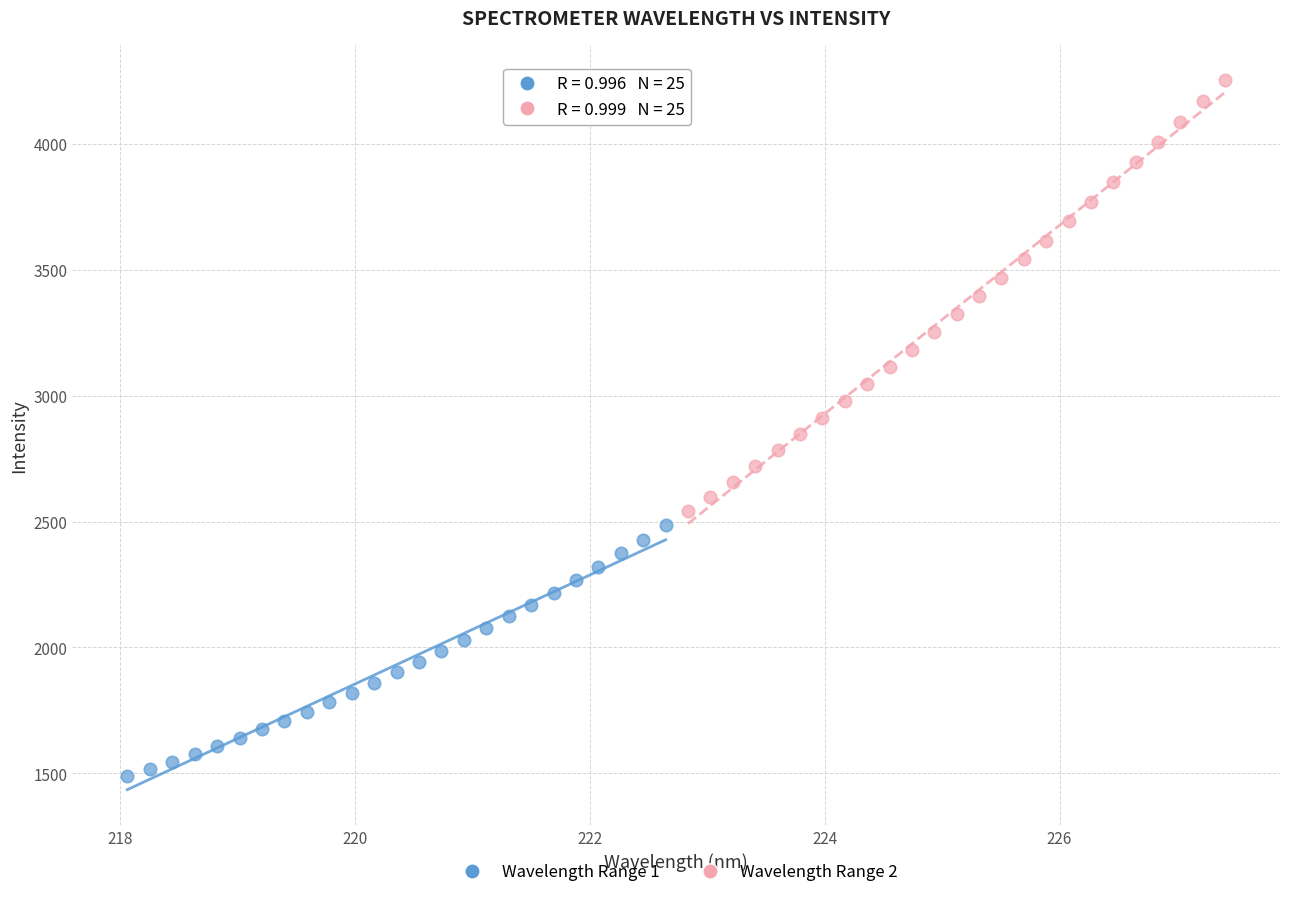

Which series contains the lowest Y value?

Wavelength Range 1